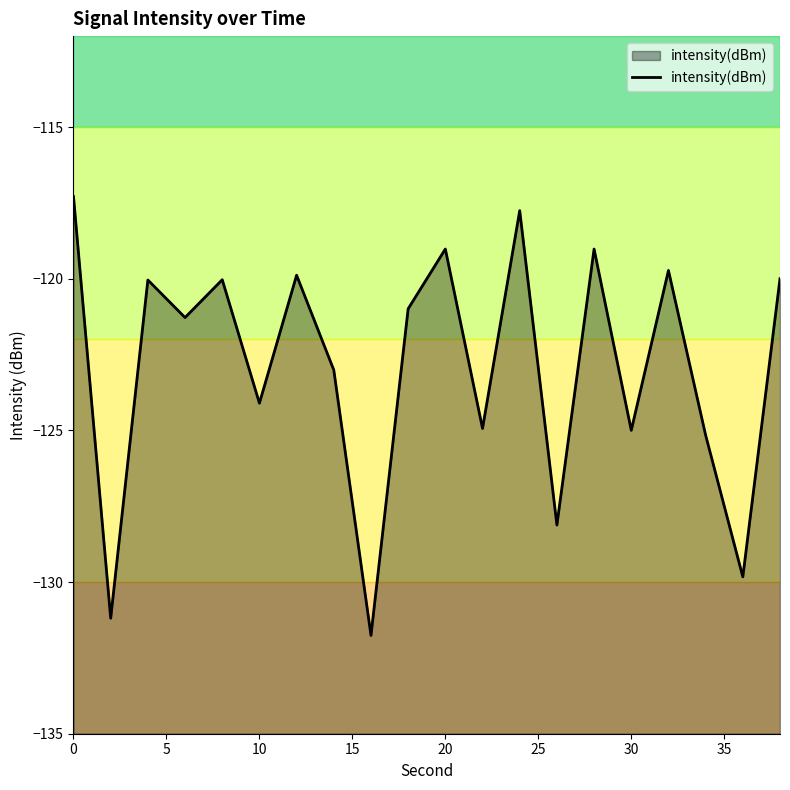

Does the chart have visible grid lines?

No